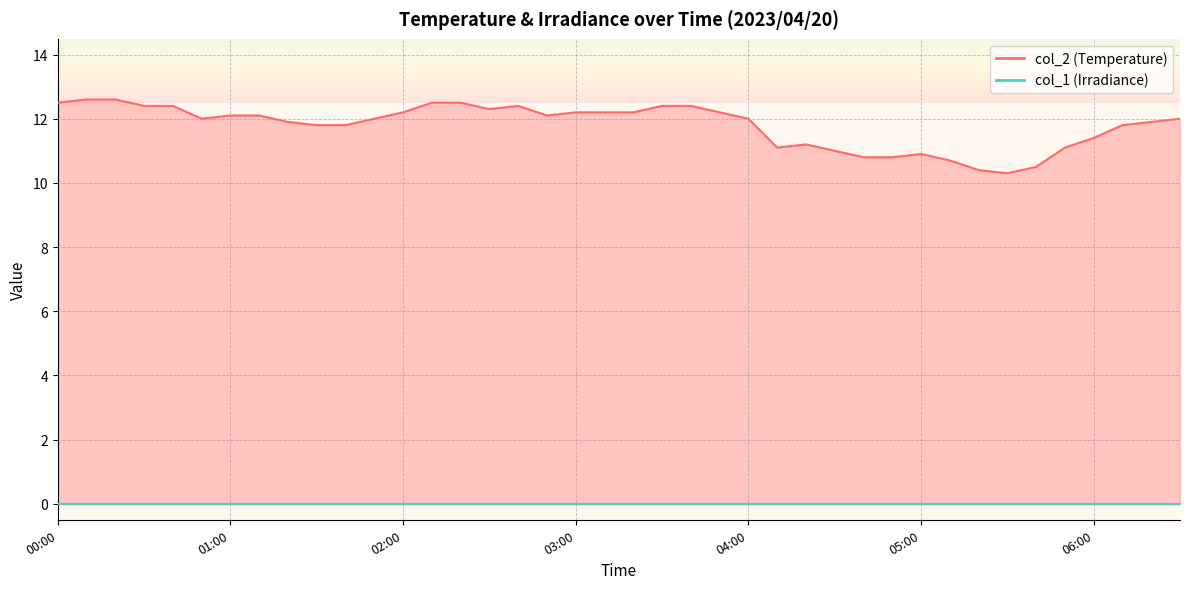

What is the change in value from 01:50 to 06:10?

-0.2